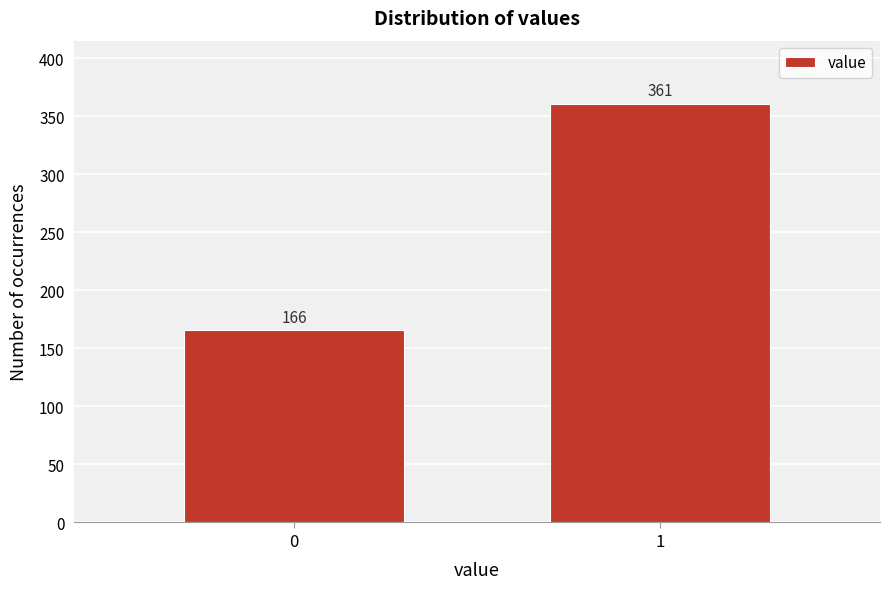

Reading right to left, what are all the values shown in this chart?

1=361	0=166